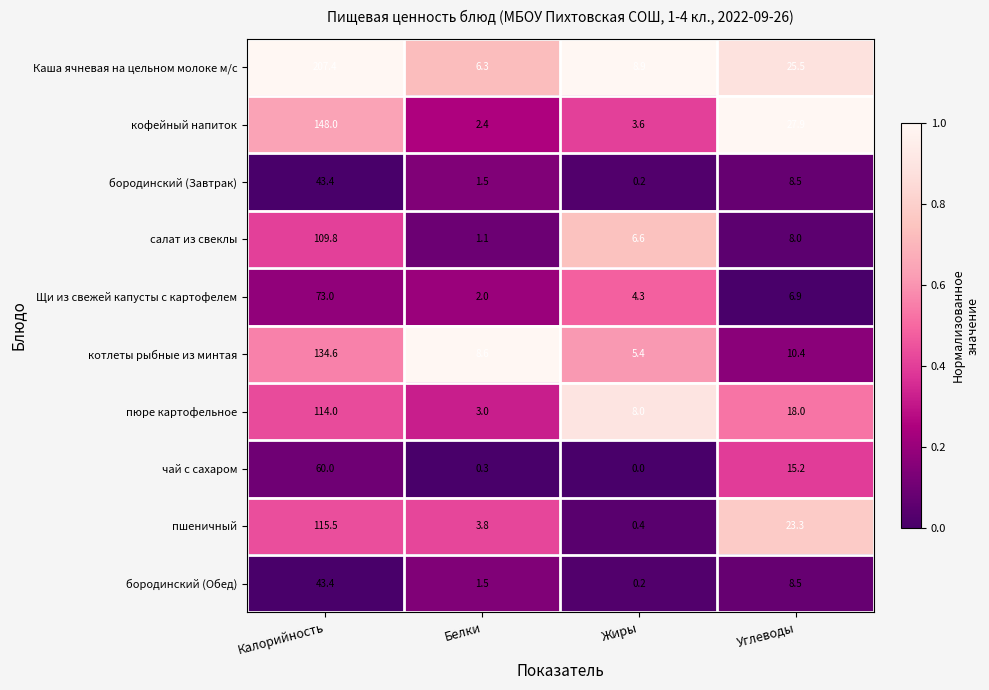

The value of пюре картофельное at Жиры is 11.1. True or false?

False